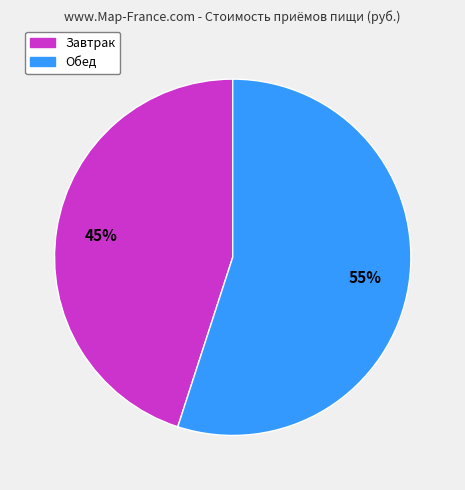

Is the sum of Обед and Завтрак greater than half?

Yes